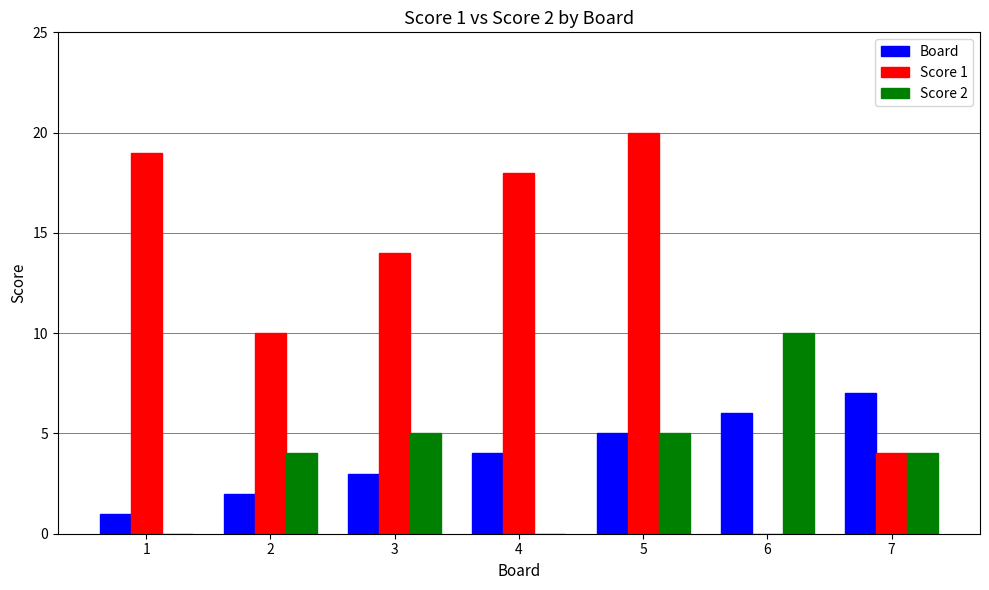

Which series changed the most between 3 and 6?

Score 1